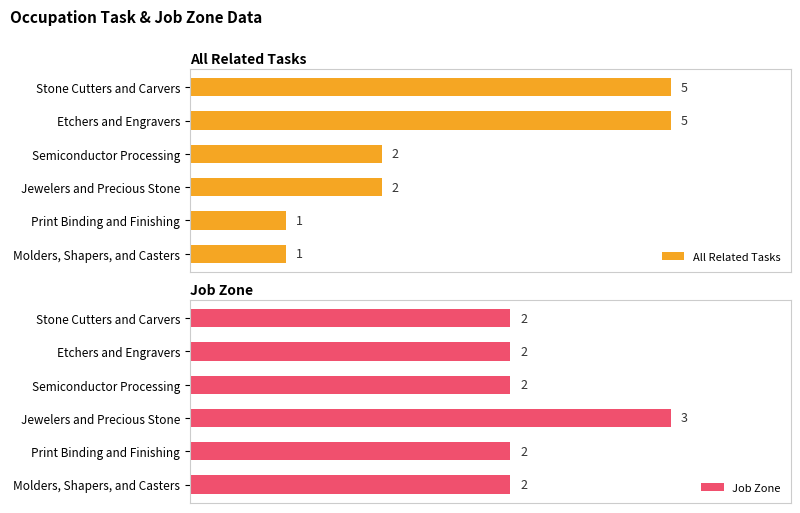

Which category has the highest value in the Job Zone series?

Jewelers and Precious Stone